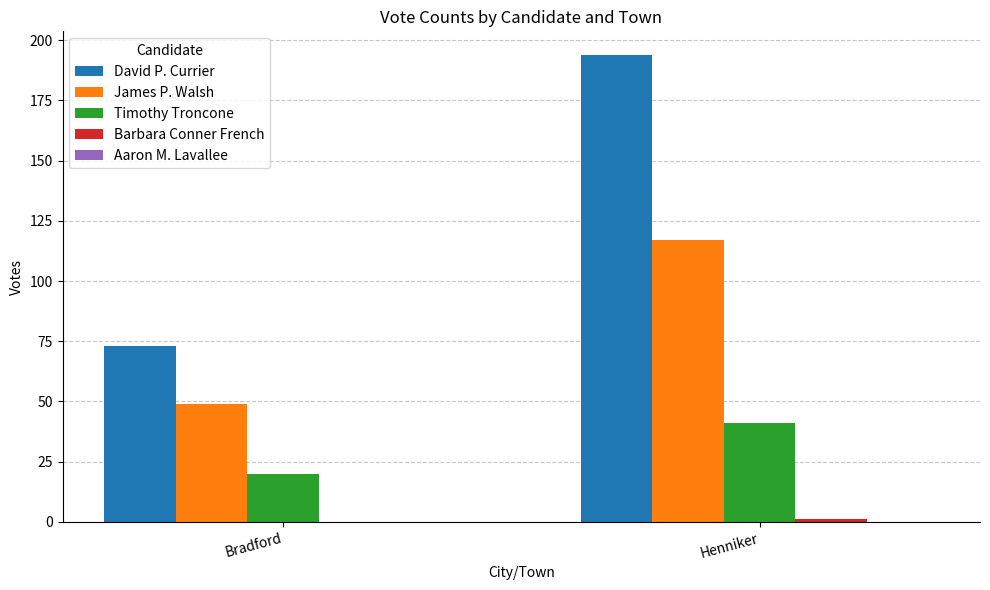

What is the maximum value shown in the chart?

194